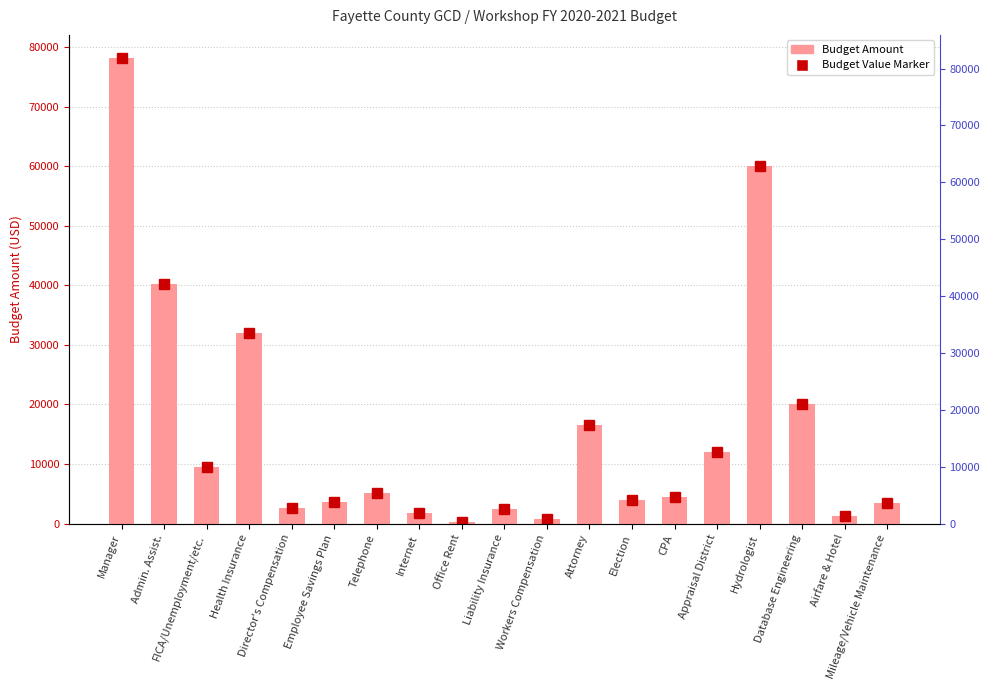

The value at Hydrologist is 100403. True or false?

False